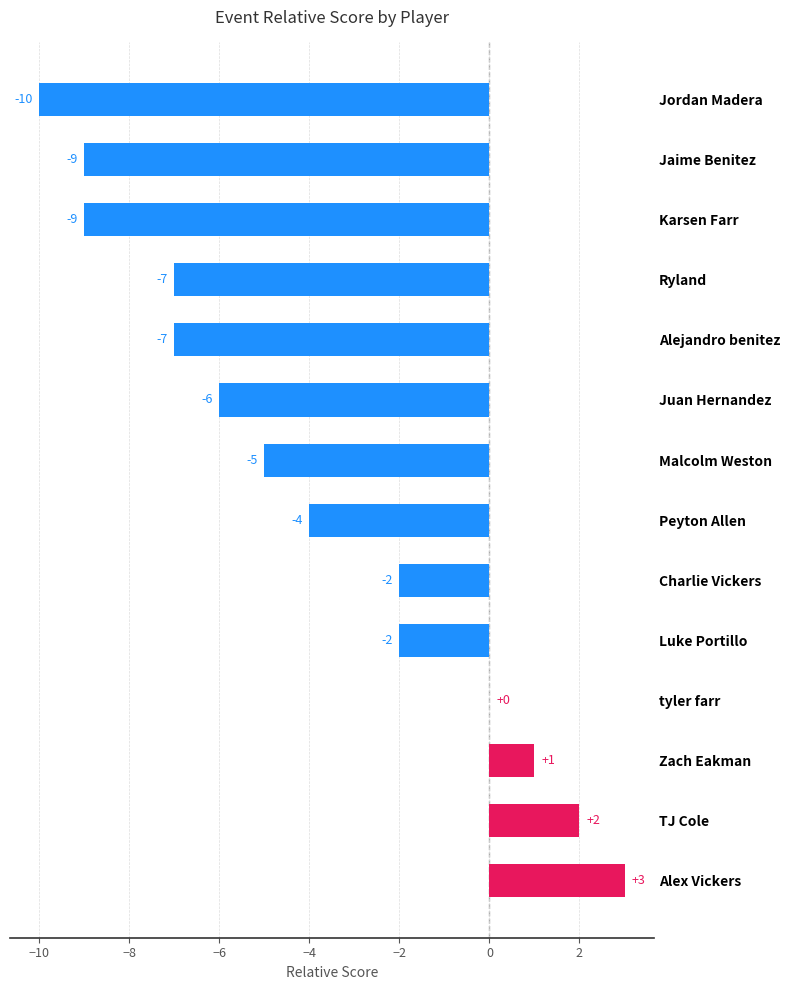

Reading bottom to top, transcribe all the data shown in this chart.

Alex Vickers=3	TJ Cole=2	Zach Eakman=1	tyler farr=0	Luke Portillo=-2	Charlie Vickers=-2	Peyton Allen=-4	Malcolm Weston=-5	Juan Hernandez=-6	Alejandro benitez=-7	Ryland=-7	Karsen Farr=-9	Jaime Benitez=-9	Jordan Madera=-10